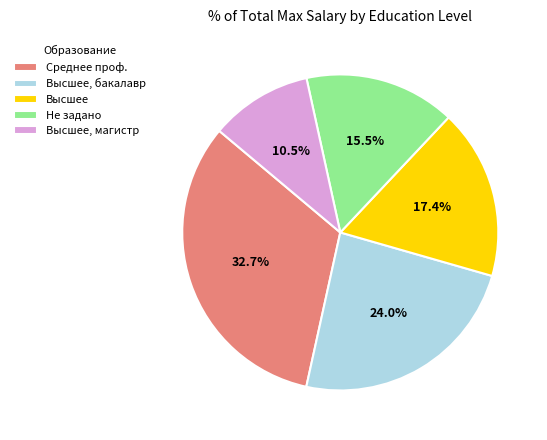

What percentage is the Высшее slice, to the nearest percent?

17%